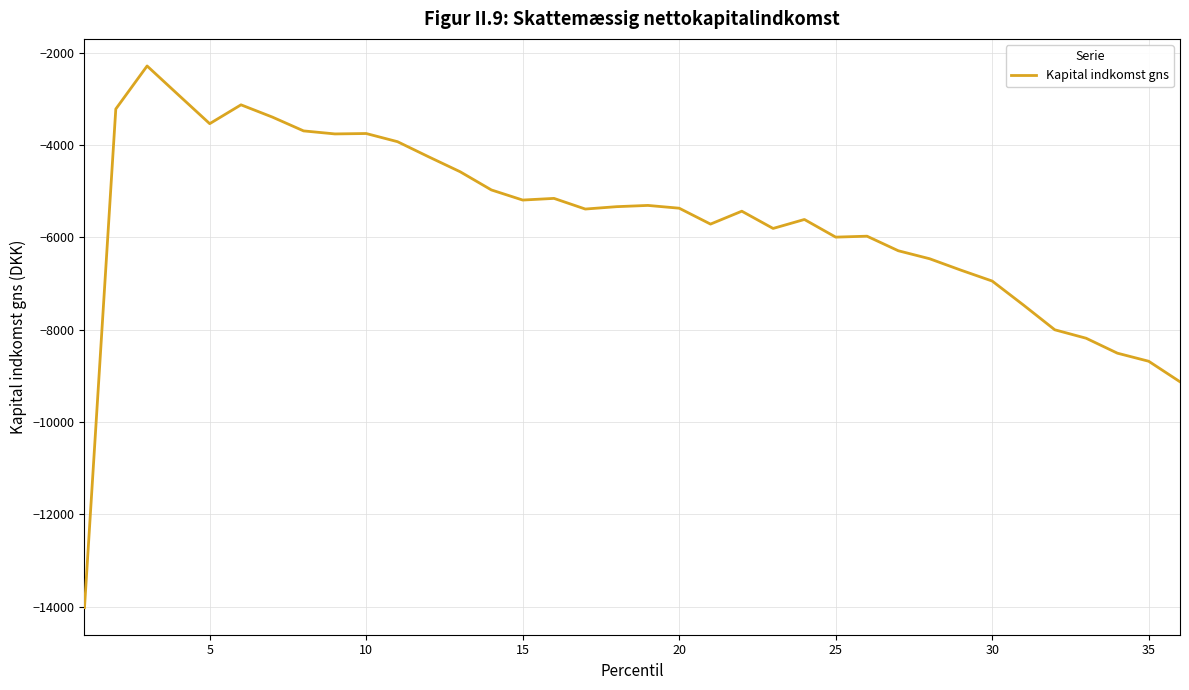

What is the smallest value displayed?

-14022.9